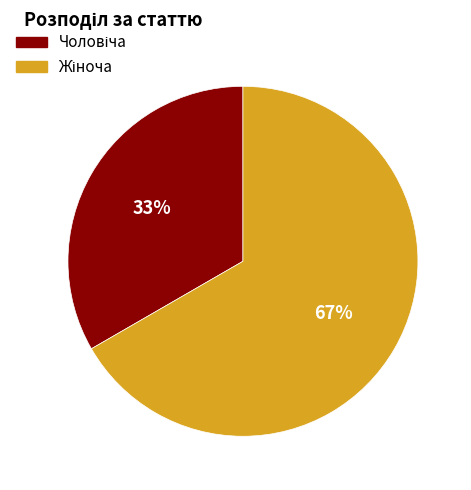

To the nearest percent, what is the average slice percentage?

50%